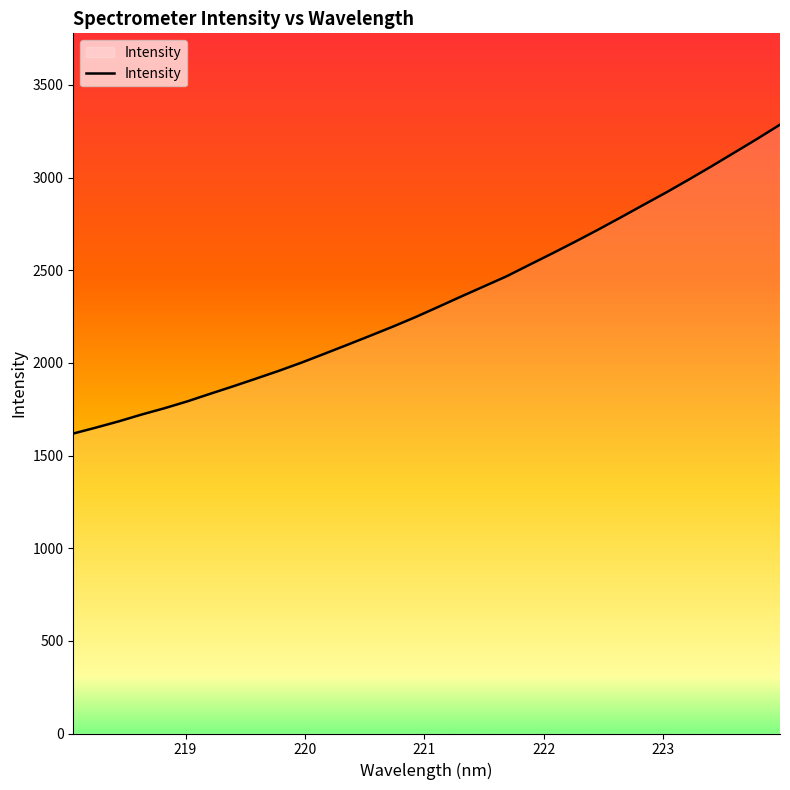

What is the difference between the maximum and minimum values?

1666.8